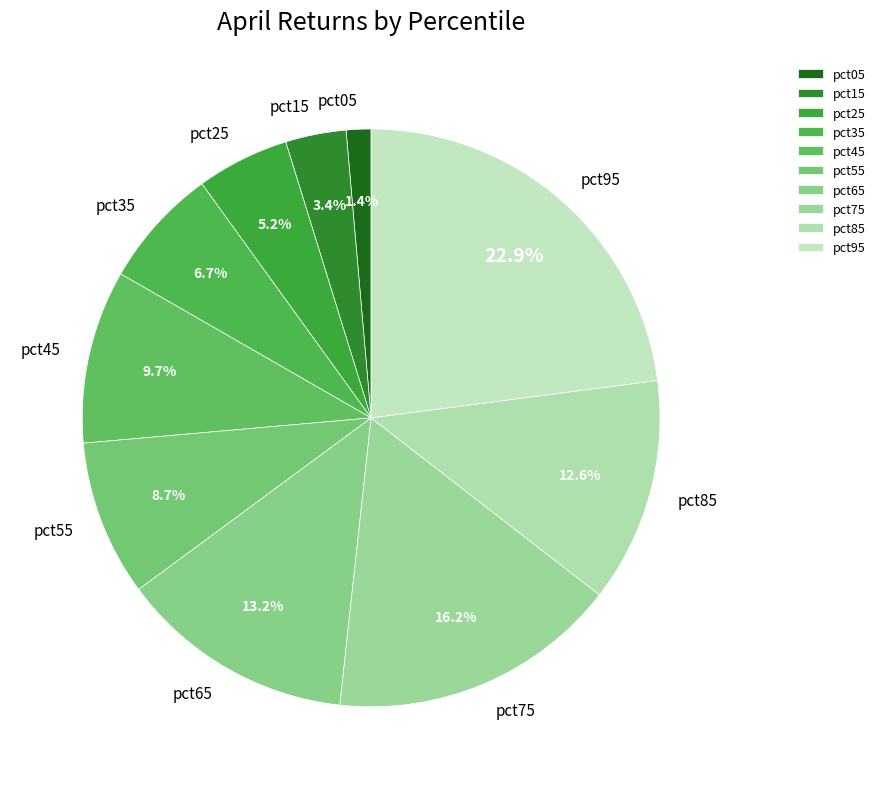

To the nearest percent, what is the difference between the pct75 and pct95 slice percentages?

7%